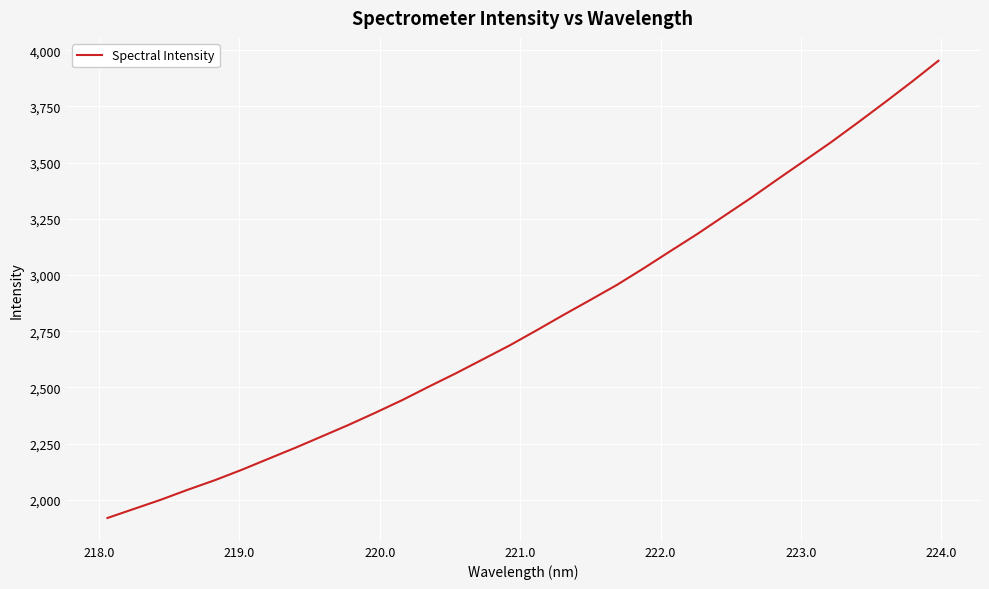

What is the average value?

2797.5